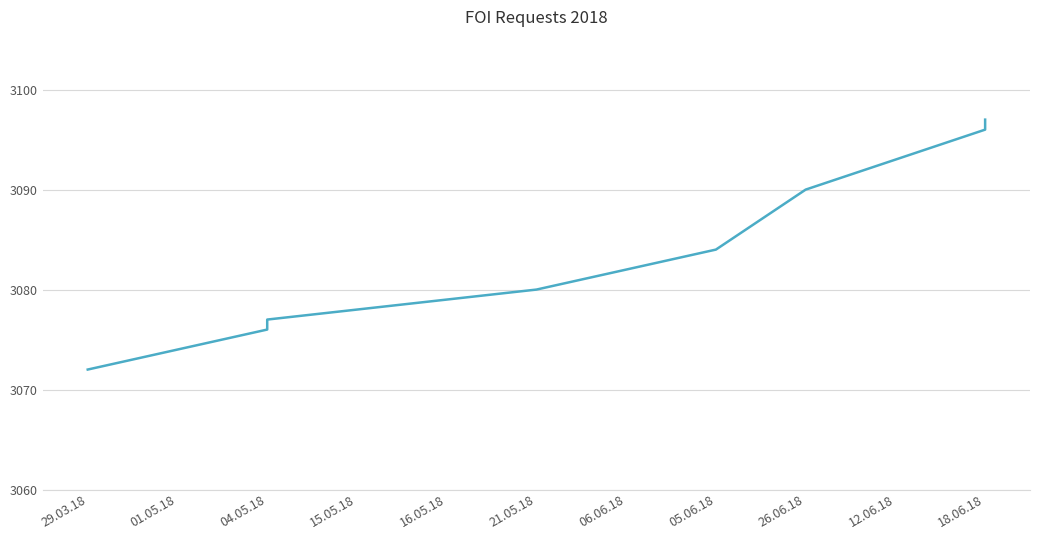

Reading right to left, what are all the values shown in this chart?

3097	3096	3093	3090	3084	3082	3080	3079	3078	3077	3076	3074	3072